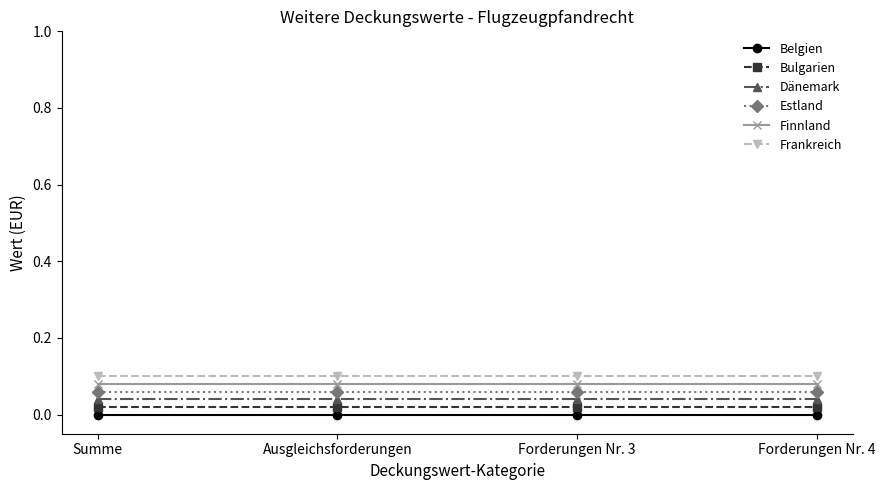

True or false: Dänemark and Frankreich intersect in this chart.

False